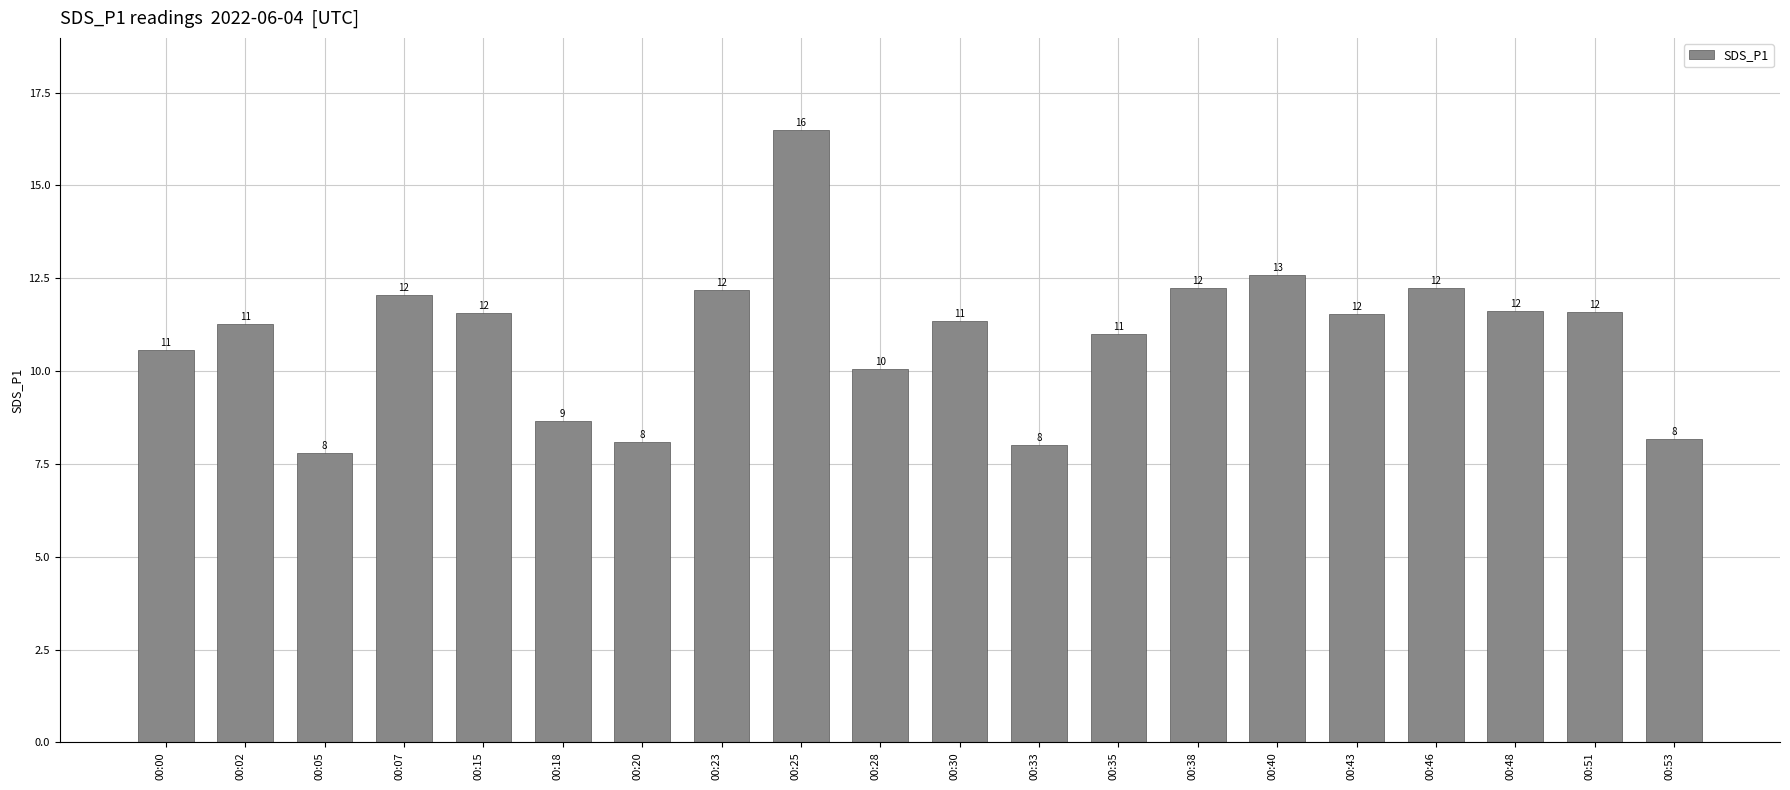

What is the ratio of the value at 00:07 to the value at 00:18?

1.4